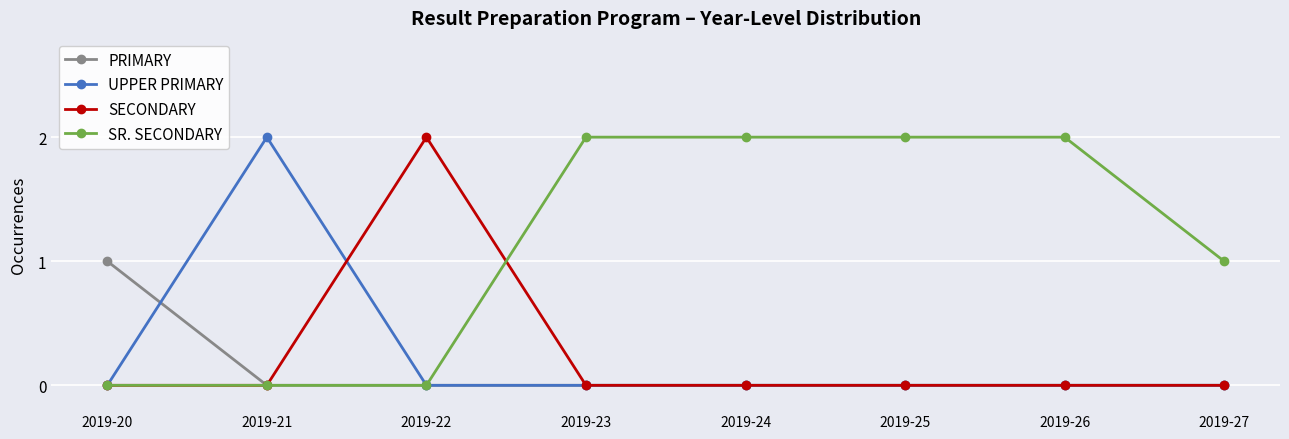

Which series changed the most between 2019-20 and 2019-23?

SR. SECONDARY